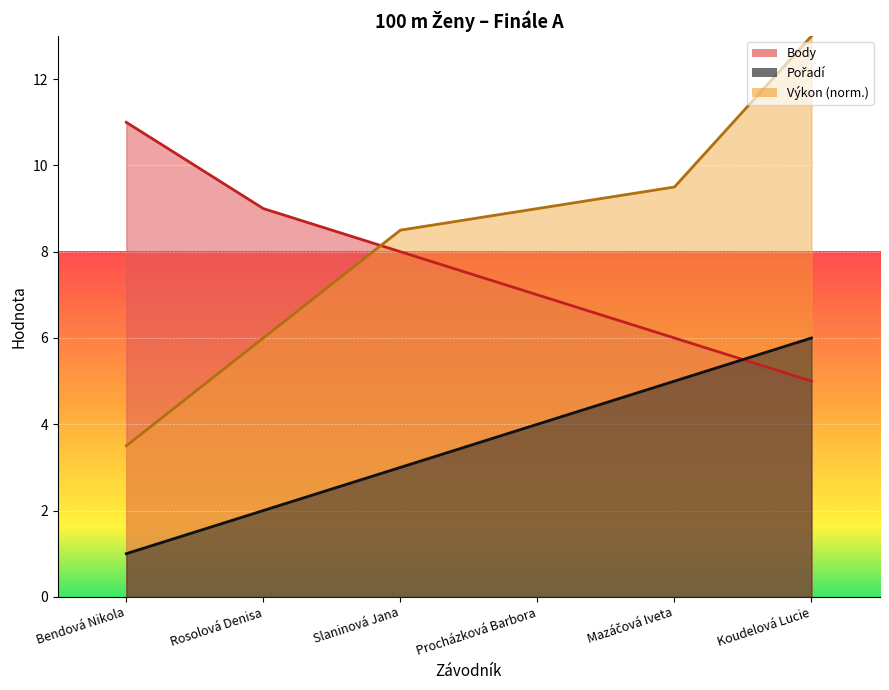

What are all the series names shown in the legend?

Pořadí, Výkon, Body